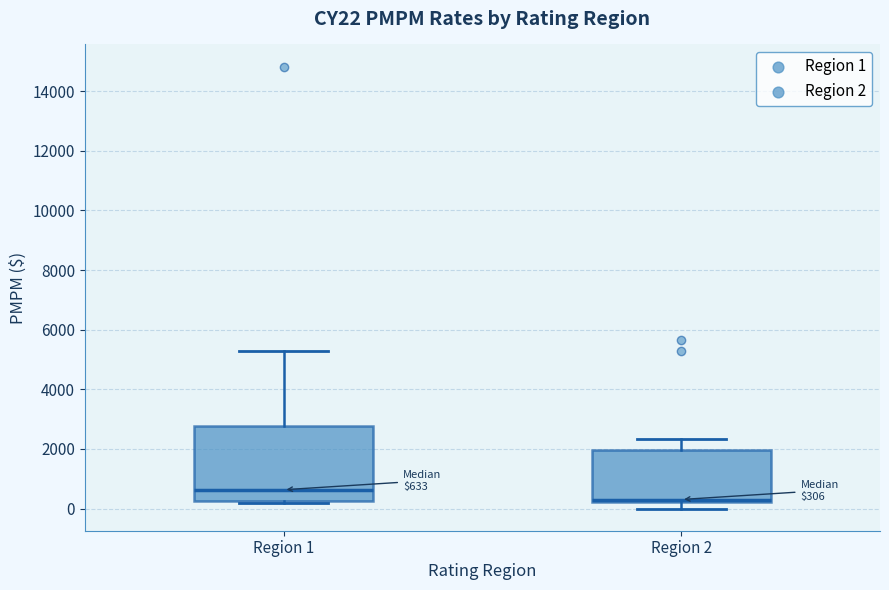

Comparing the boxes themselves (not the whiskers), which one is the tallest?

Region 1